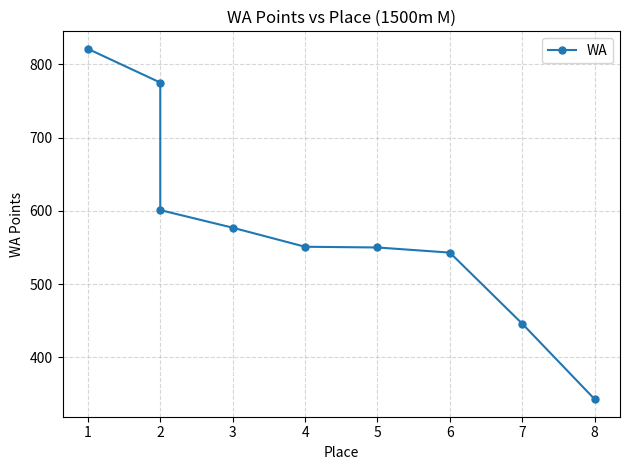

What is the sum of all values?

5207